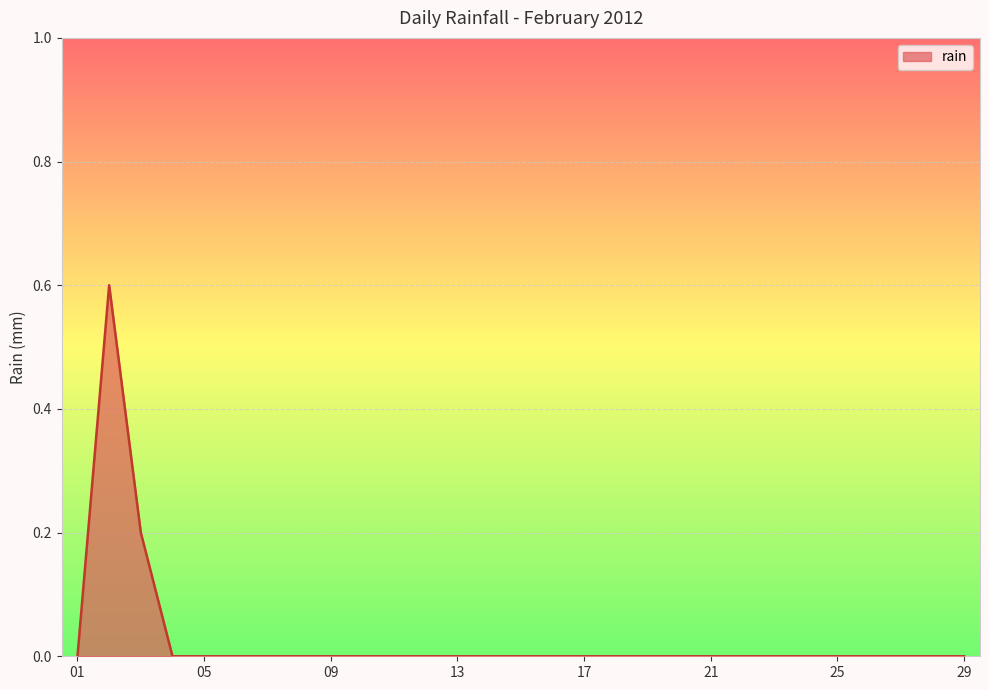

What is the greatest value displayed?

0.6